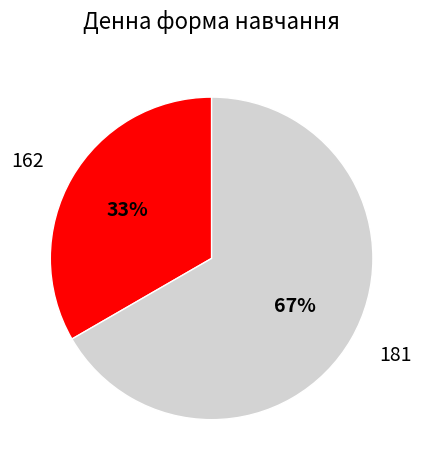

True or false: 162 accounts for 33% of the total.

True